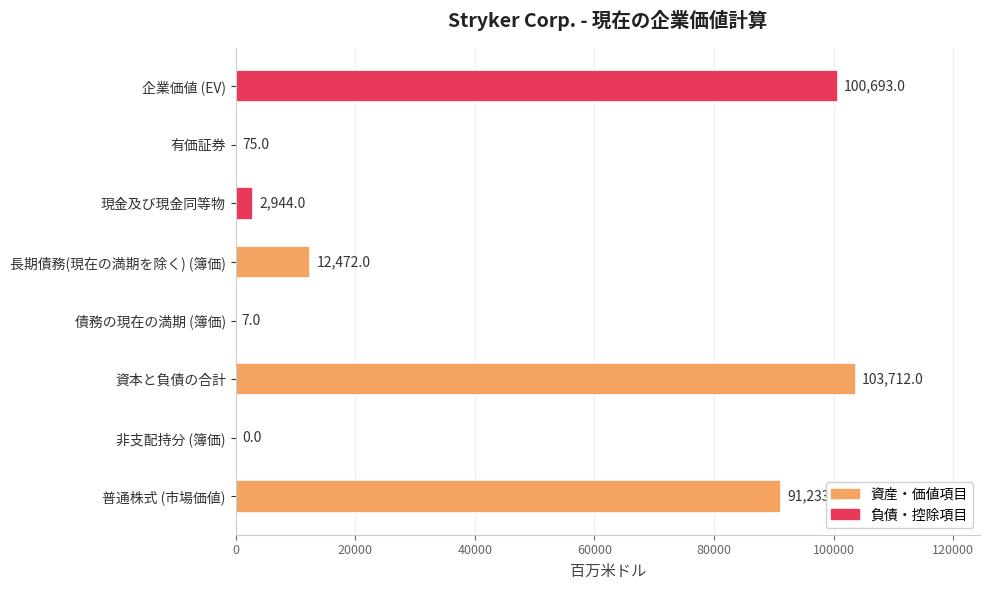

What is the maximum value shown in the chart?

103712